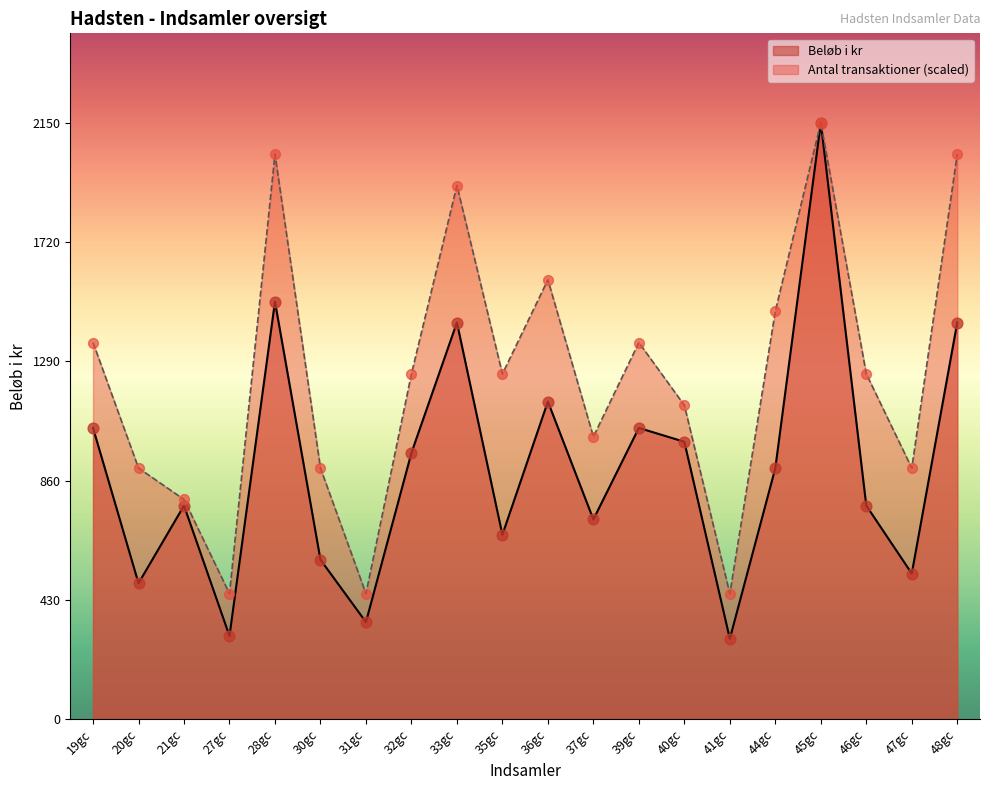

What are all the series names shown in the legend?

Beløb i kr, Antal transaktioner (scaled)